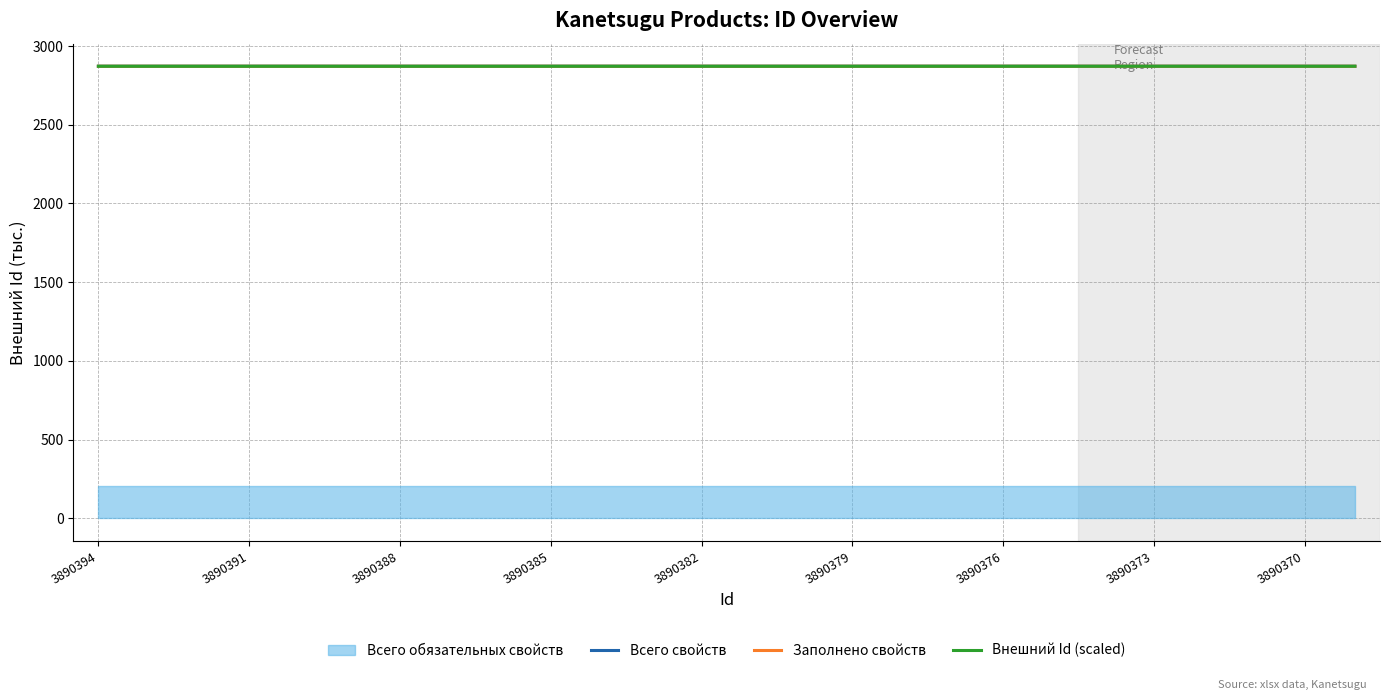

At which category does Заполнено свойств reach its first local valley?

3890388